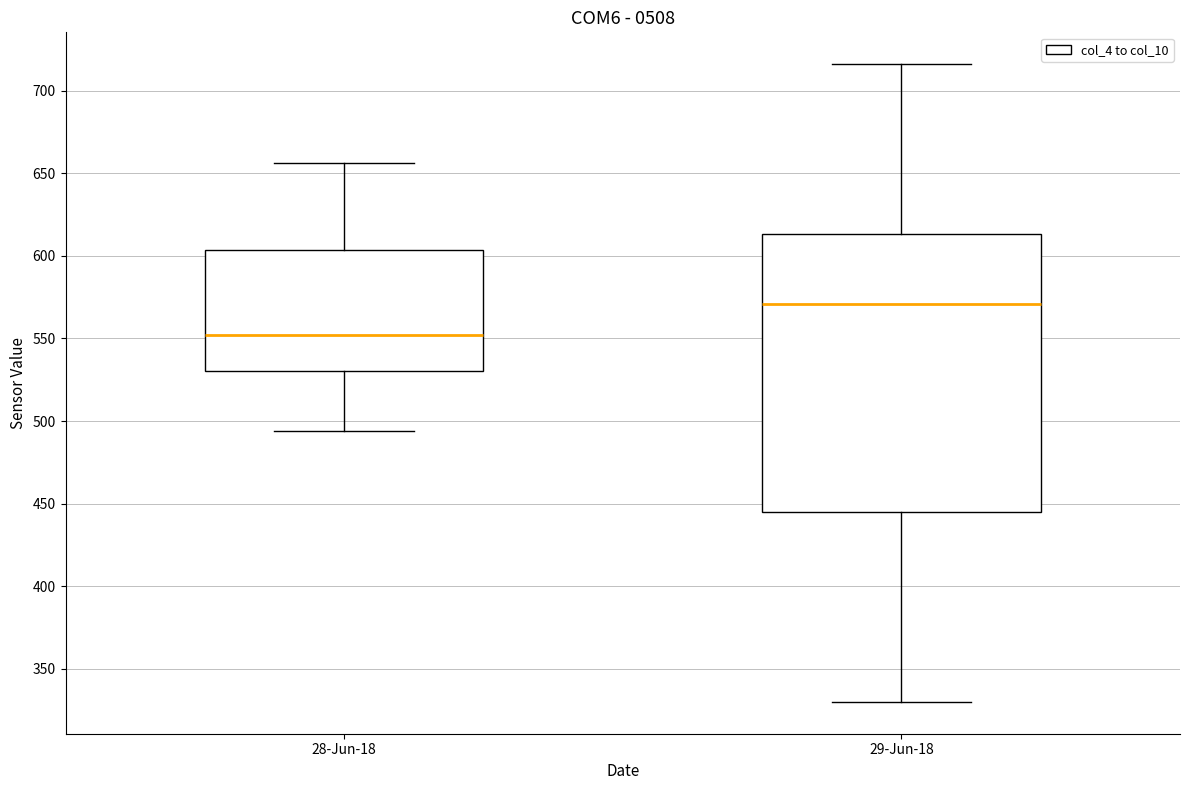

Comparing the boxes themselves (not the whiskers), which one is the tallest?

29-Jun-18